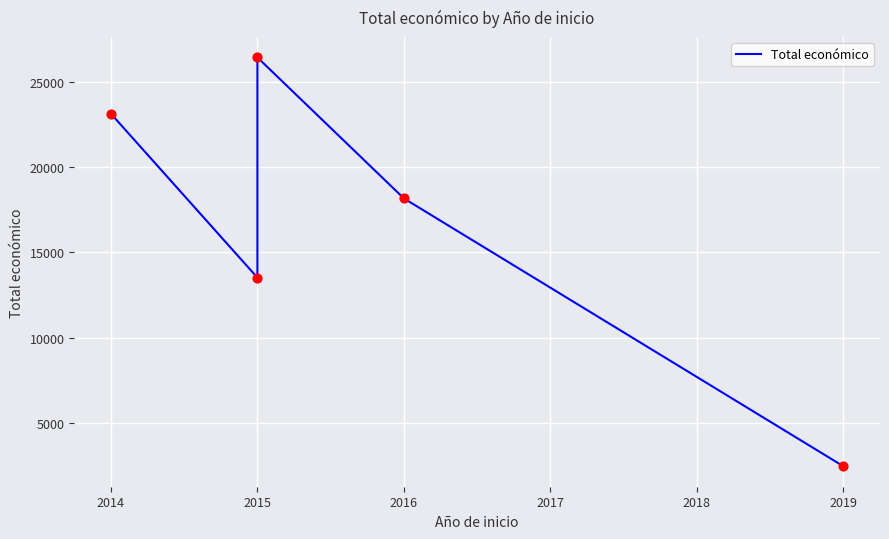

What is the change in value from 2015 to 2016?

-8273